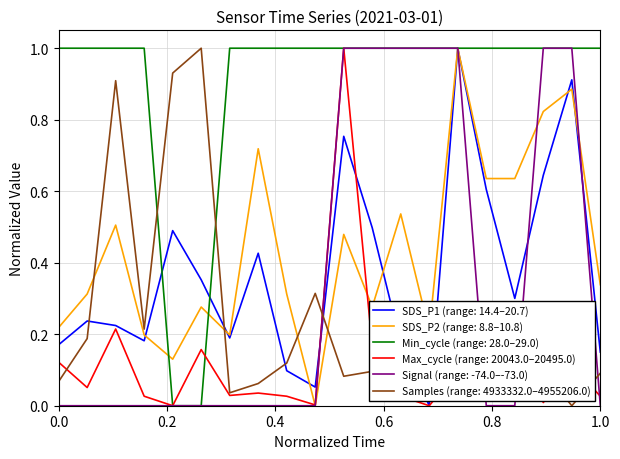

Count the number of data series in this chart.

6